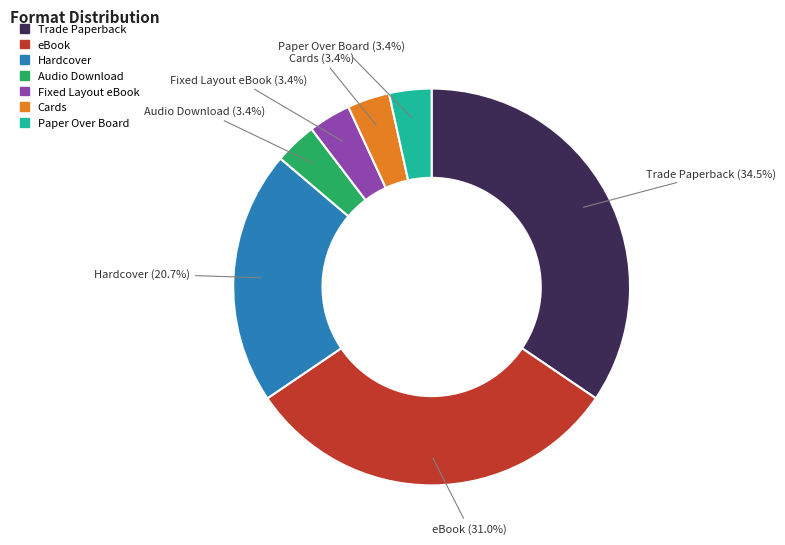

Is there any slice that represents more than half of the pie?

No